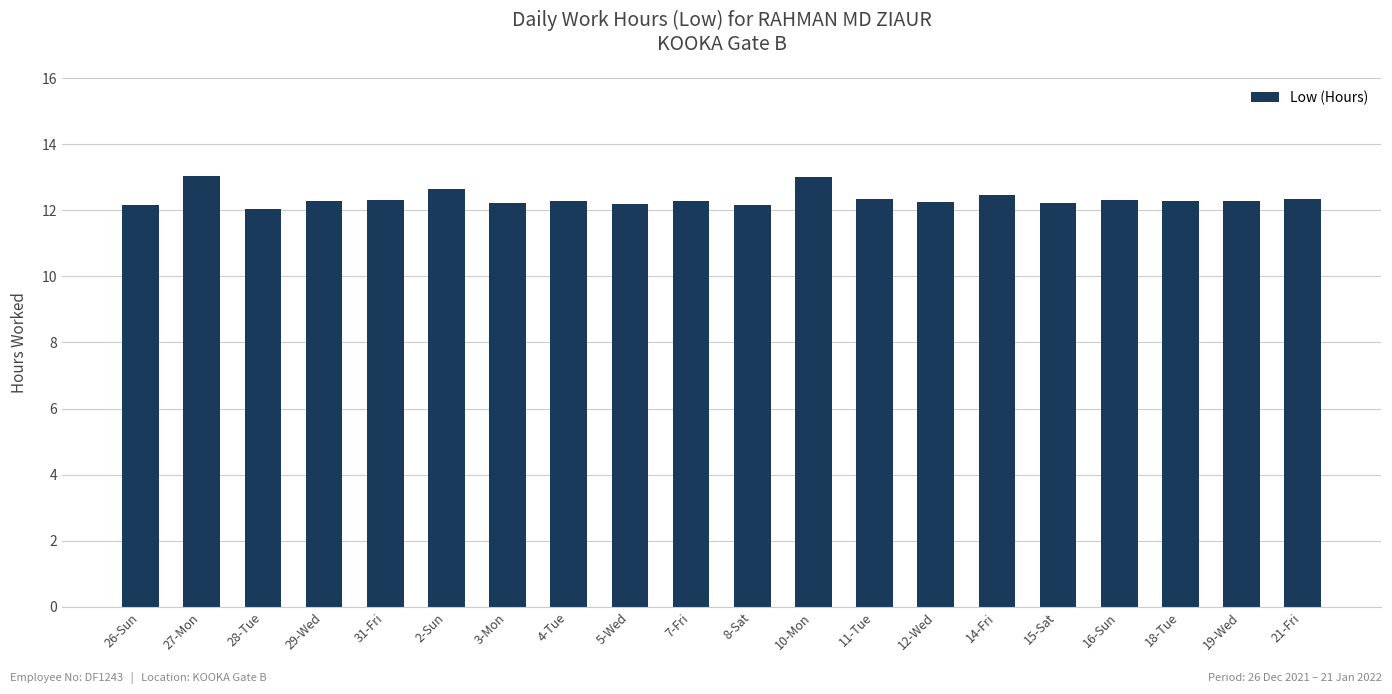

Approximately how many times larger is the value at 19-Wed compared to 7-Fri?

1.0